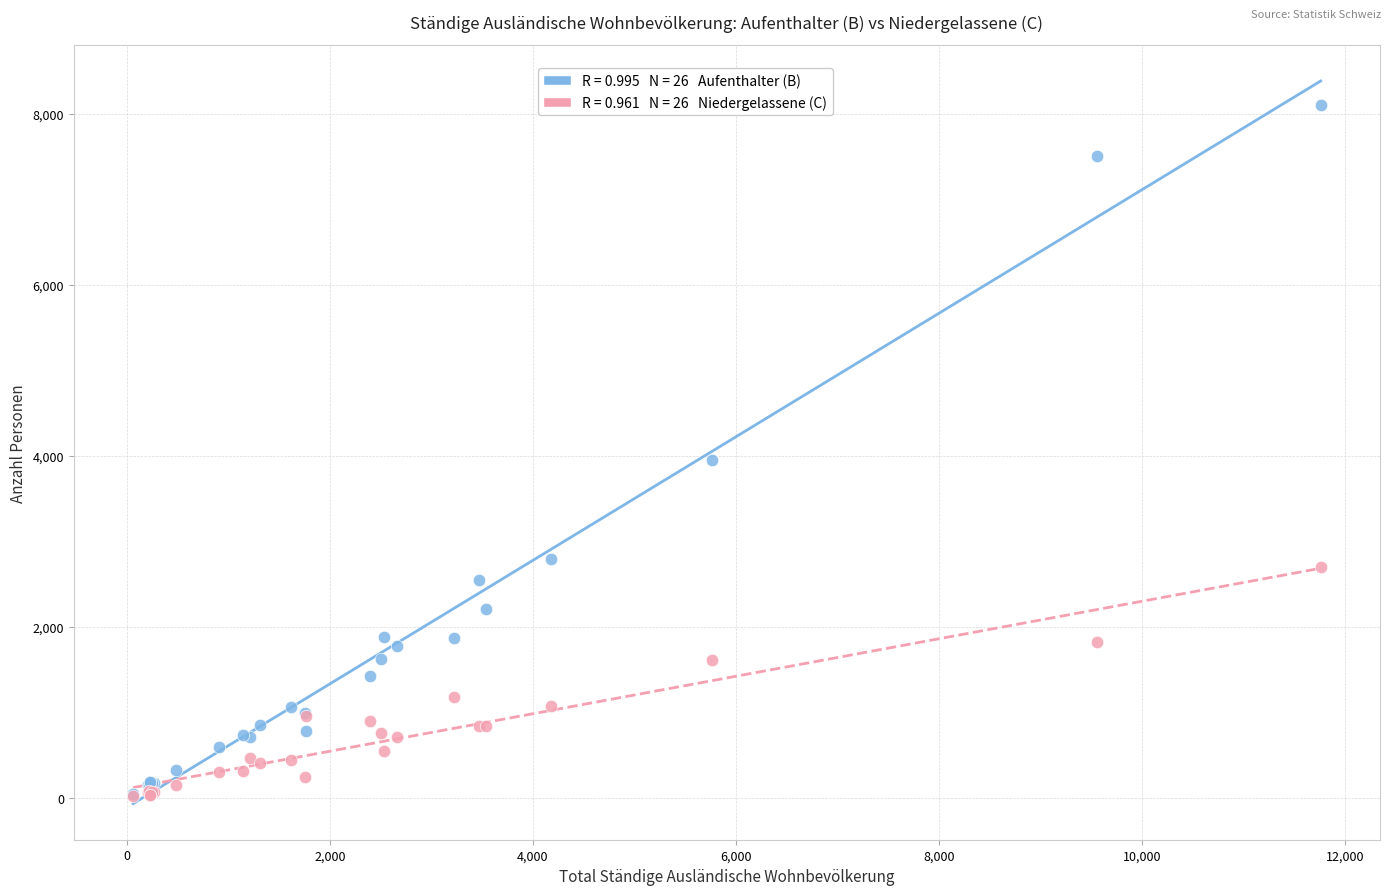

Across all series, what Y value is closest to 4063?

3948